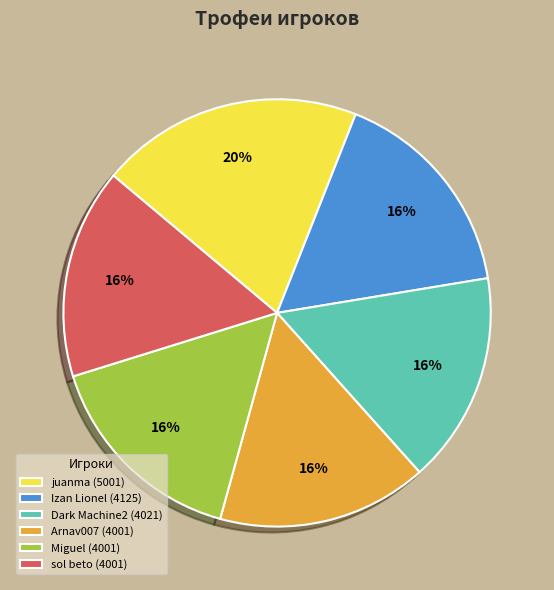

To the nearest percent, what is the average slice percentage?

17%